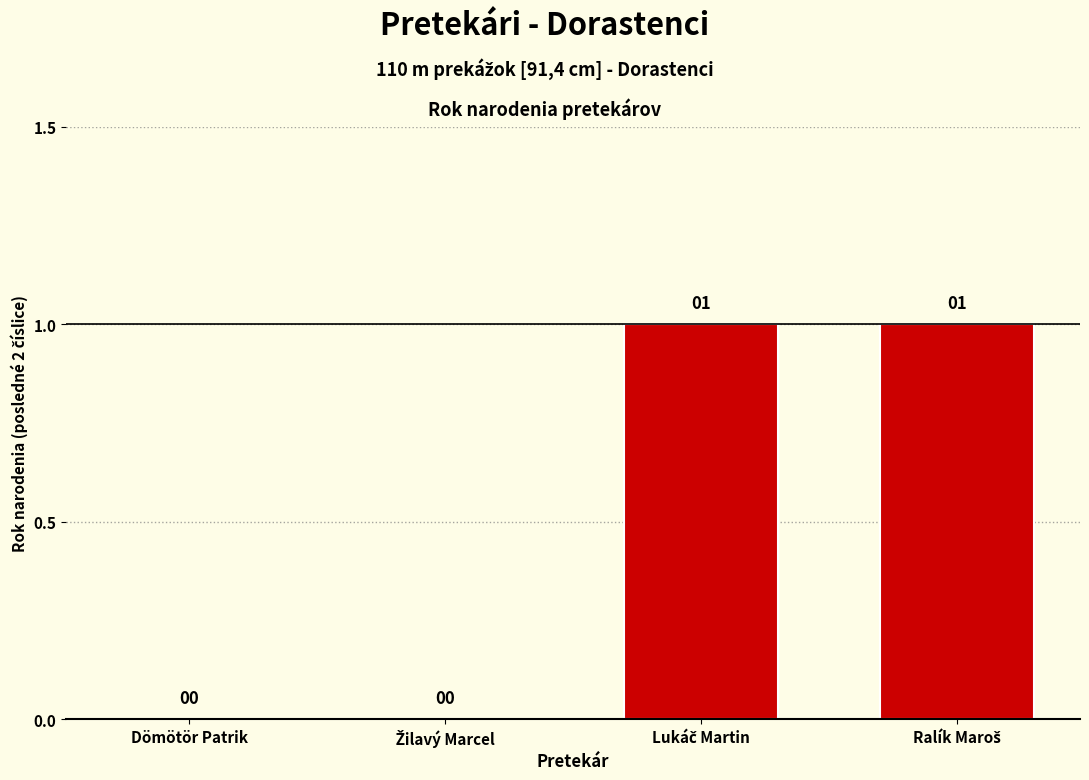

True or false: the data shows 0 at Dömötör Patrik.

True